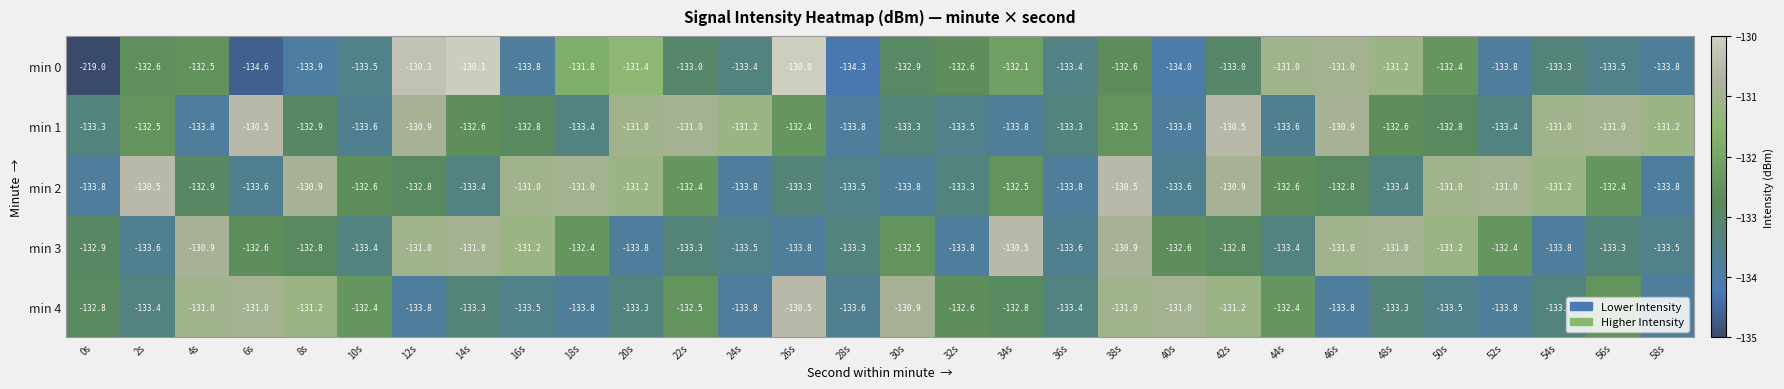

Which category has the highest value across all series?

26s